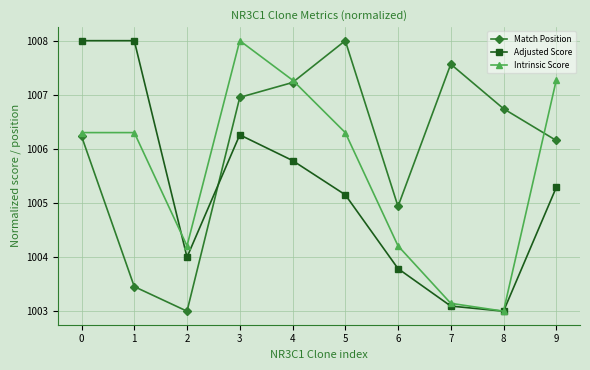

True or false: Match Position has more than 2 points higher than both neighbors.

False